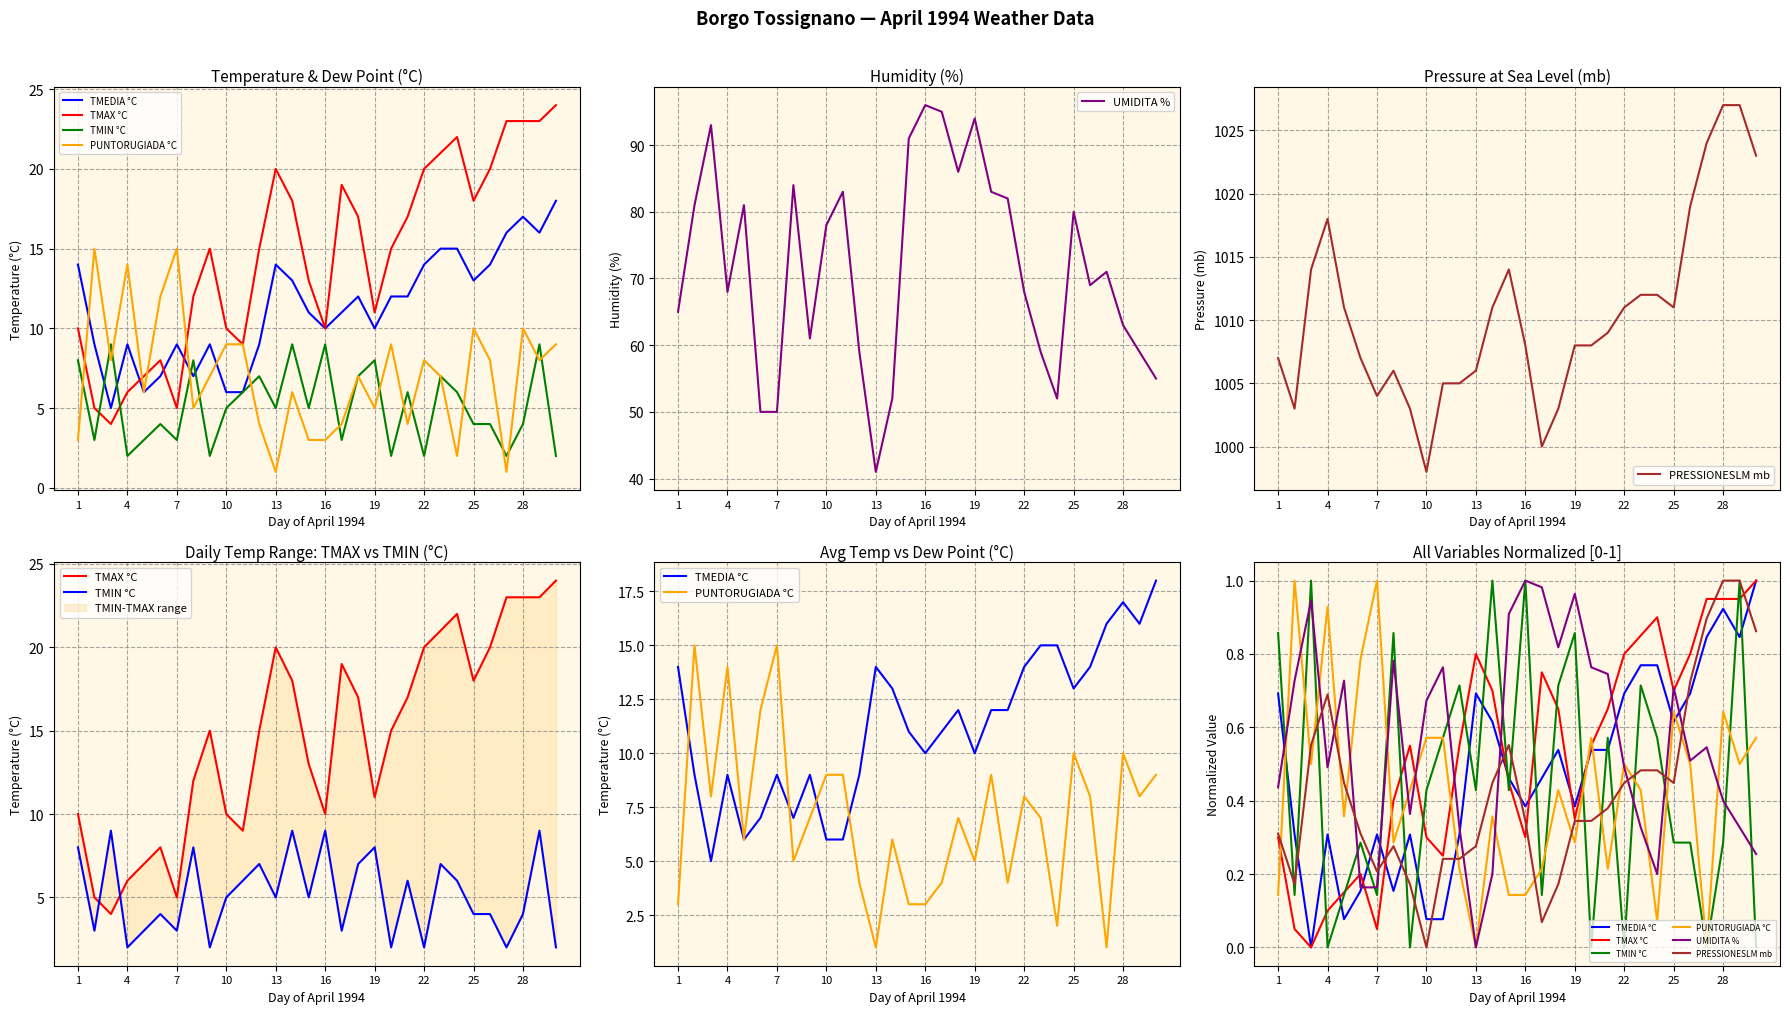

What is the average value of the PRESSIONESLM mb series?

0.4